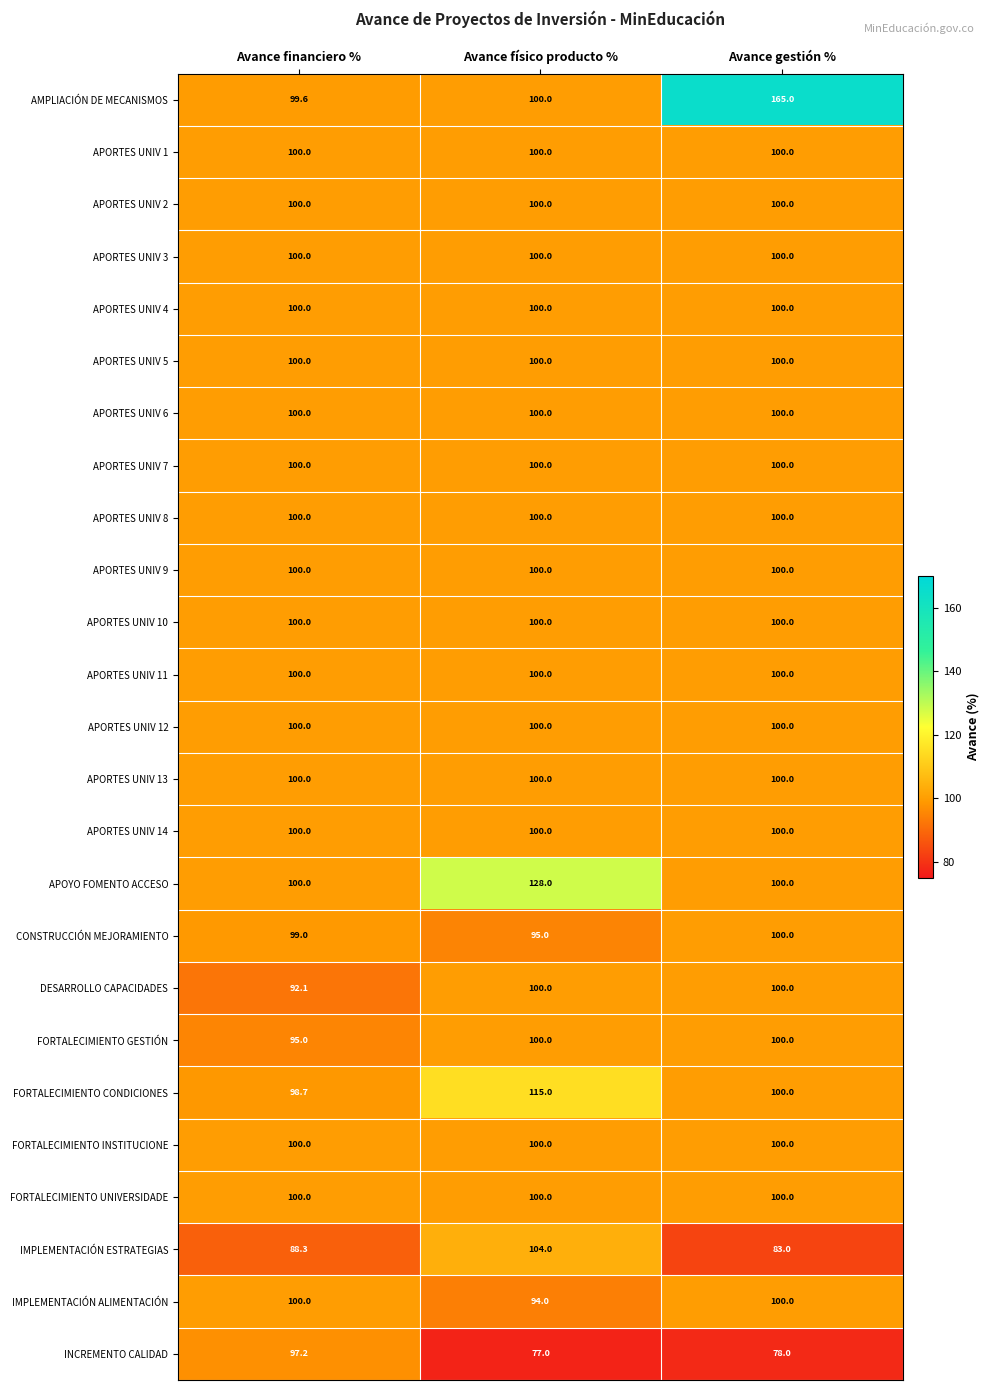

Which series changed the most between Avance físico producto % and Avance gestión %?

AMPLIACIÓN DE MECANISMOS